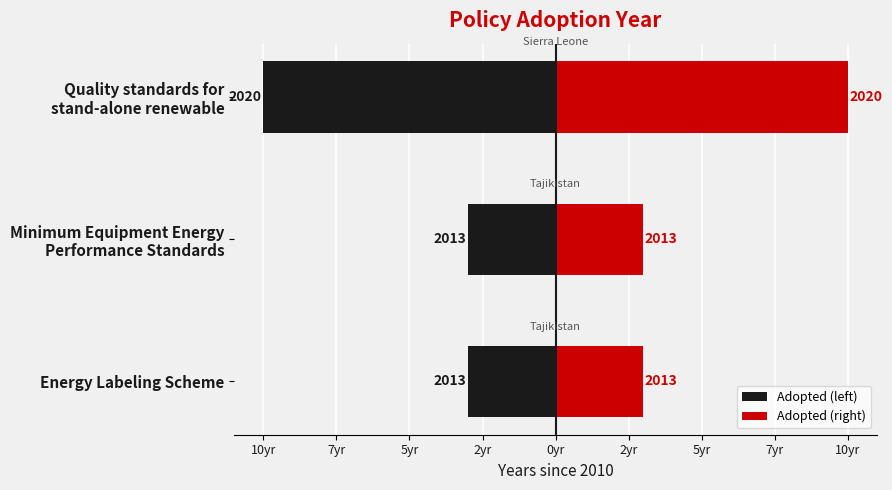

The Adopted (right) series shows 4 at Minimum Equipment Energy Performance Standards. True or false?

False